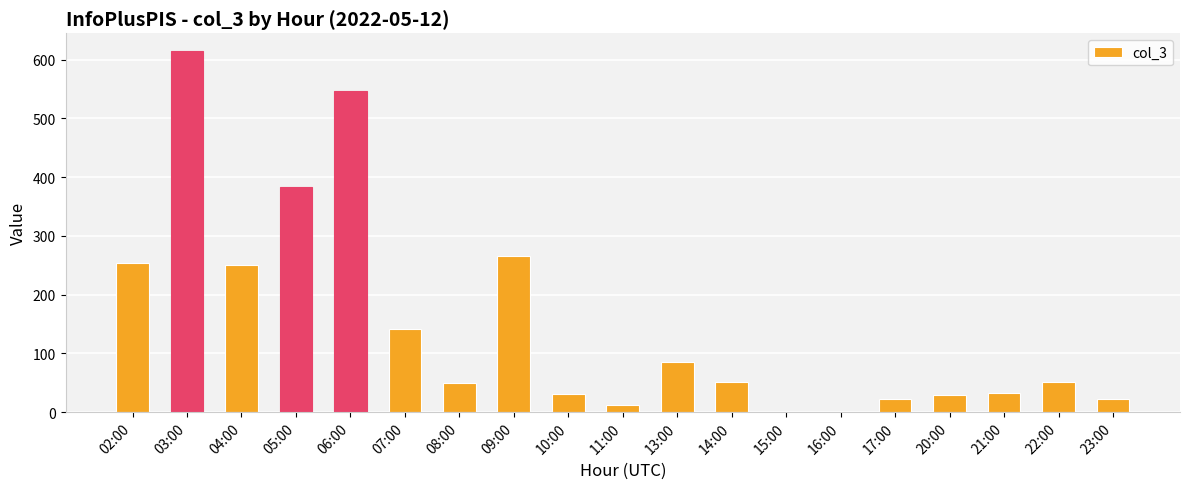

Read the value at 13:00.

85